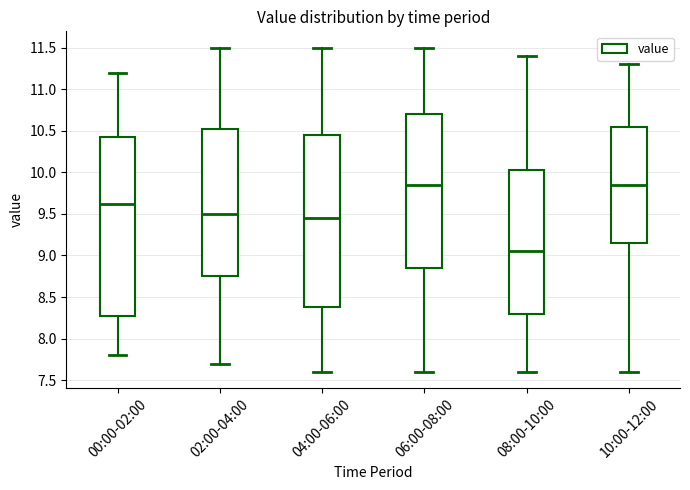

Reading left to right, transcribe this box plot: for each box, give where its median line is, the range the box spans, and where its two whiskers end, as read against the y-axis. The values are not printed on the chart, so give them approximately, as read against the axis.

00:00-02:00: median 9.60, box 8.30 to 10.40, whiskers 7.80 to 11.20
02:00-04:00: median 9.50, box 8.75 to 10.55, whiskers 7.70 to 11.50
04:00-06:00: median 9.45, box 8.40 to 10.45, whiskers 7.60 to 11.50
06:00-08:00: median 9.85, box 8.85 to 10.70, whiskers 7.60 to 11.50
08:00-10:00: median 9.05, box 8.30 to 10.05, whiskers 7.60 to 11.40
10:00-12:00: median 9.85, box 9.15 to 10.55, whiskers 7.60 to 11.30